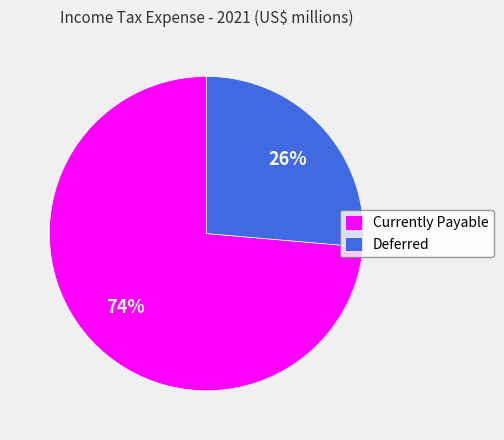

Which category has the biggest portion of the pie?

Currently Payable